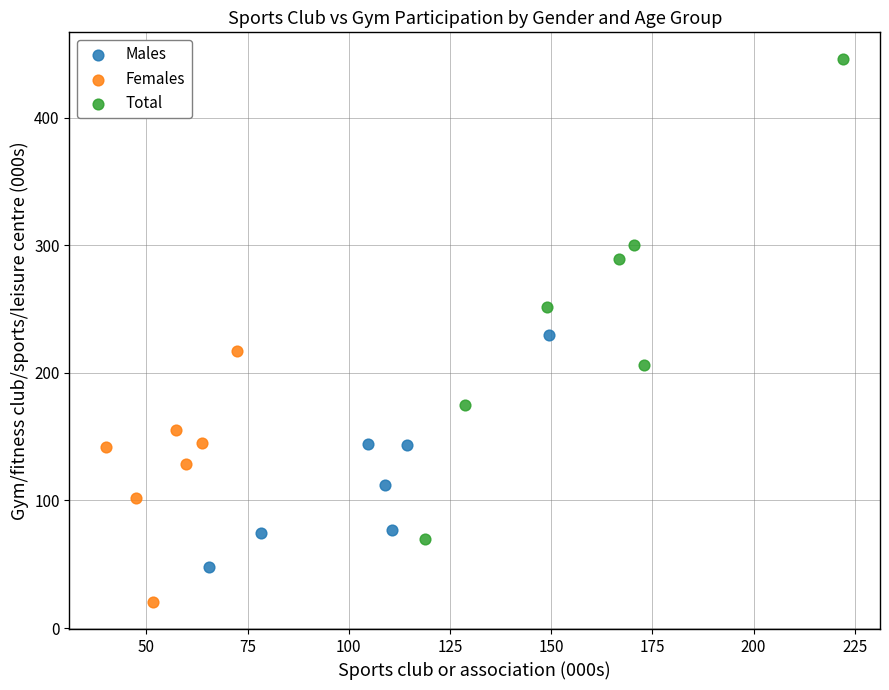

Which series contains the lowest Y value?

Females